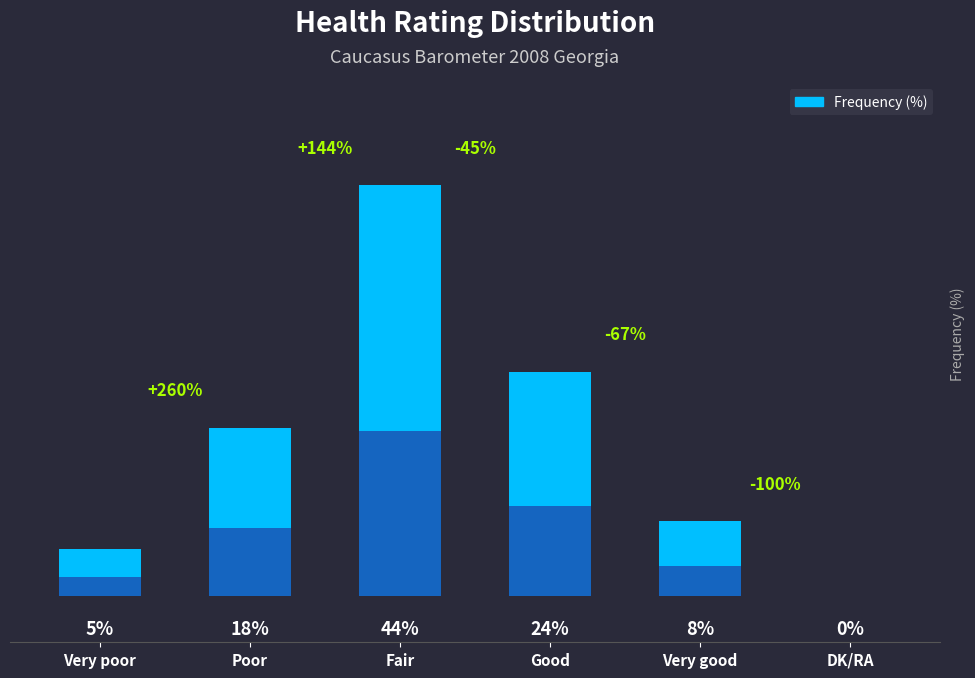

List the labels in order of value, smallest first.

DK/RA, Very poor, Very good, Poor, Good, Fair